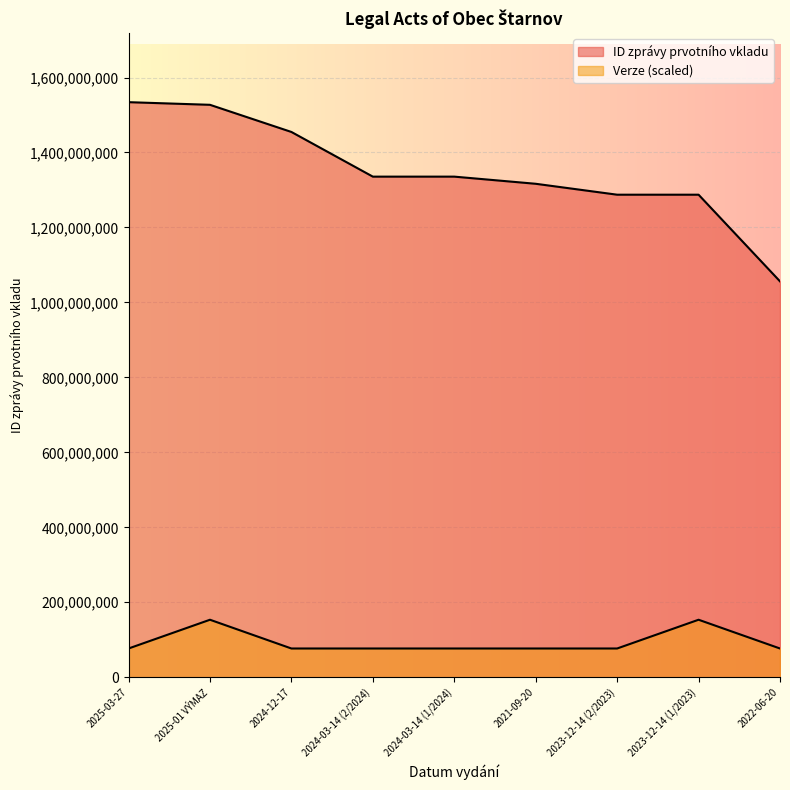

Read the ID zprávy prvotního vkladu value at 2021-09-20.

1316505029.0